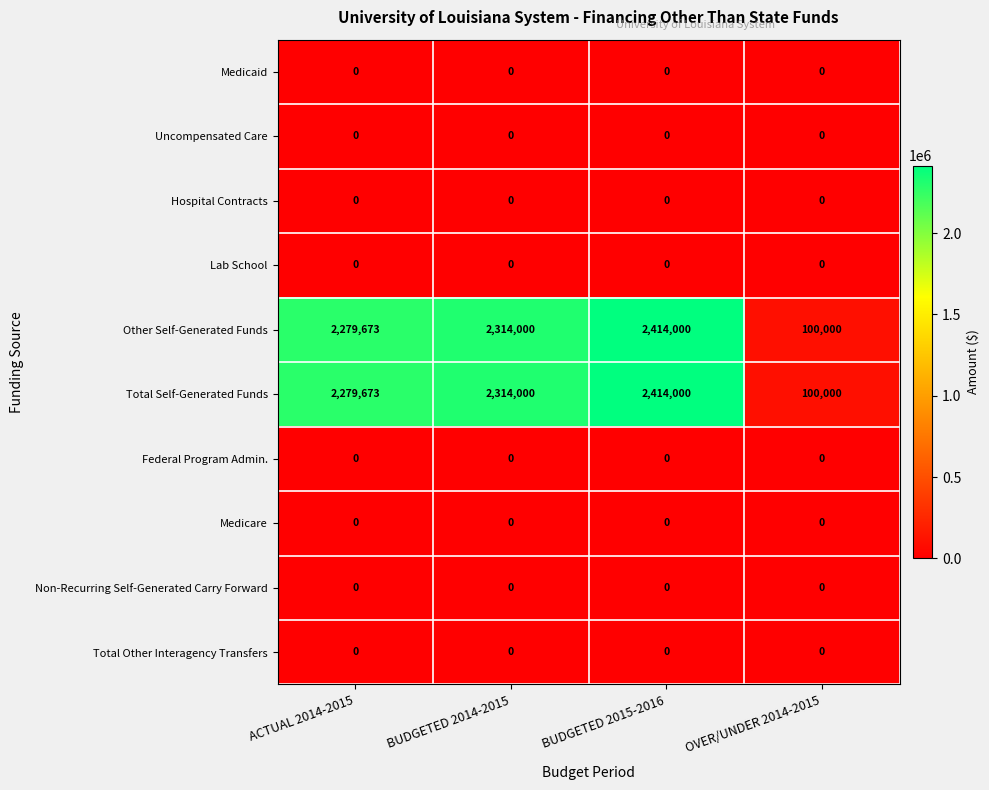

What is the difference between the maximum and minimum values in the Other Self-Generated Funds series?

2314000